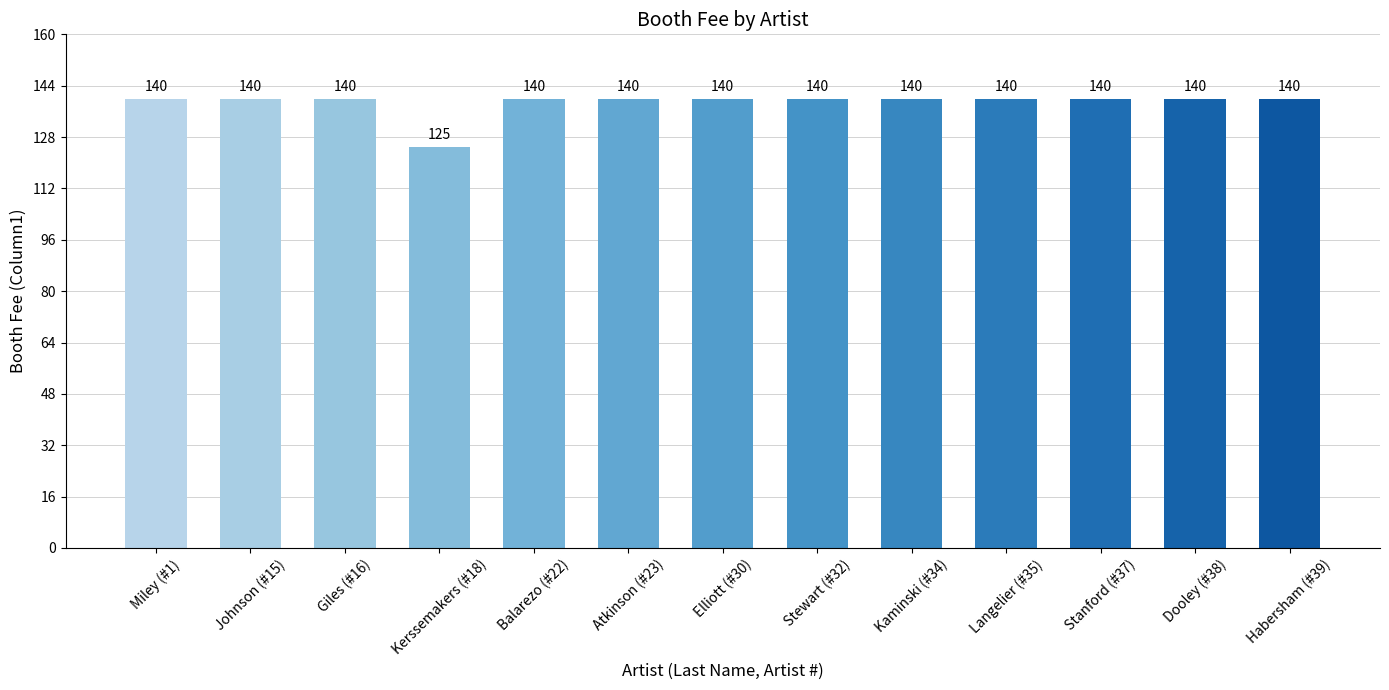

True or false: the data shows 140 at Elliott (#30).

True